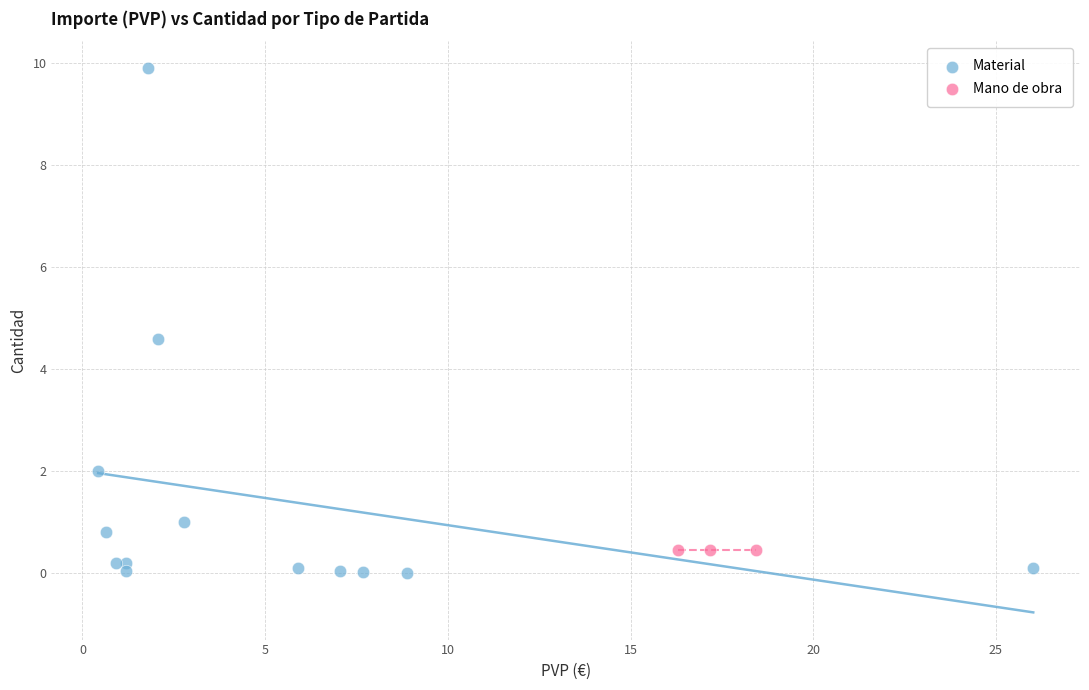

Which series contains the highest Y value?

Material